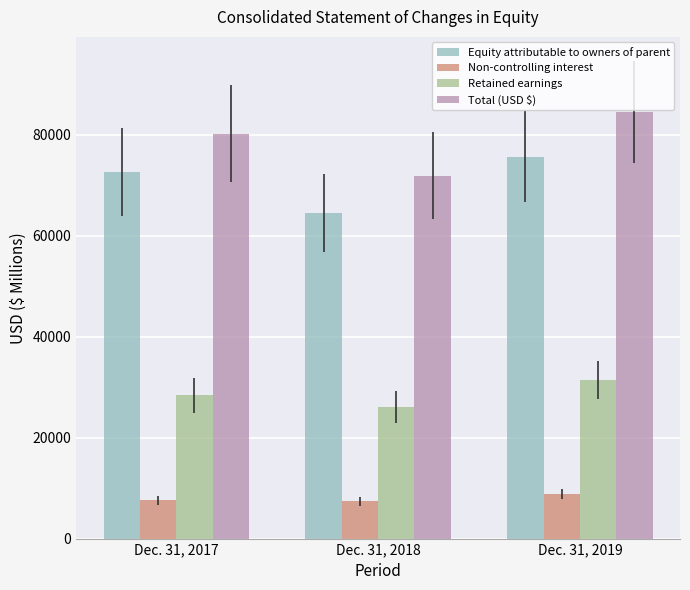

Which series has the widest spread of values?

Total (USD $)